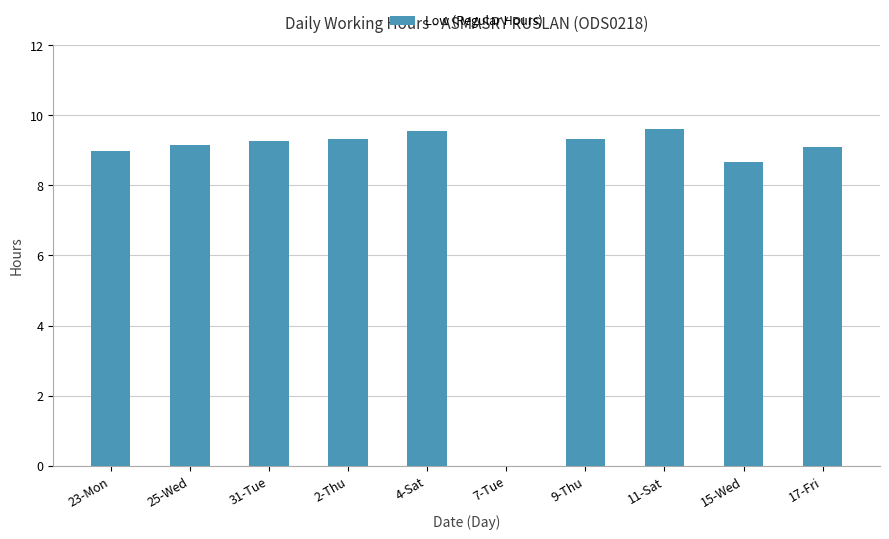

What is the difference between the values at 23-Mon and 31-Tue?

0.3